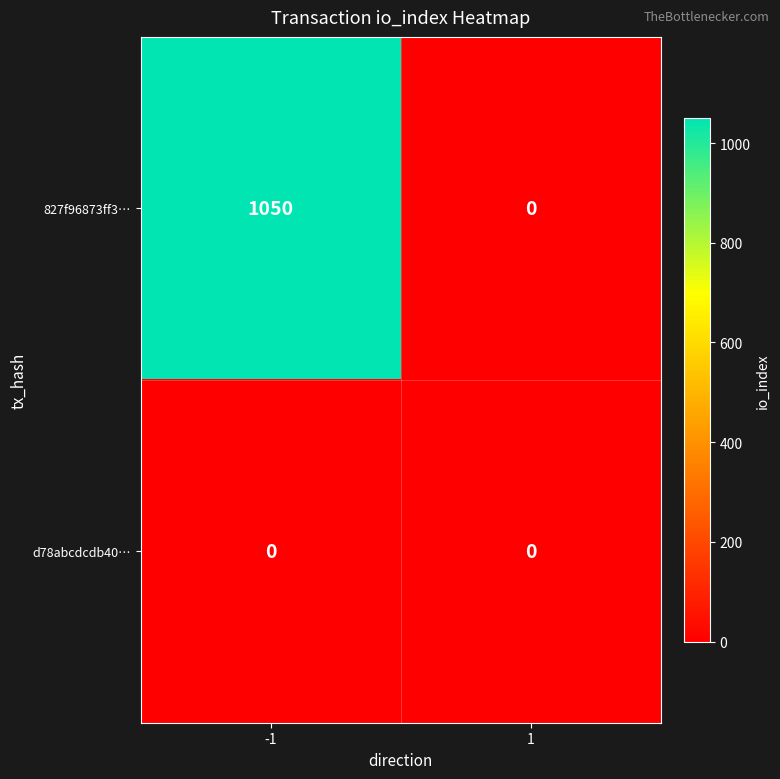

How many categories are shown in the chart?

2